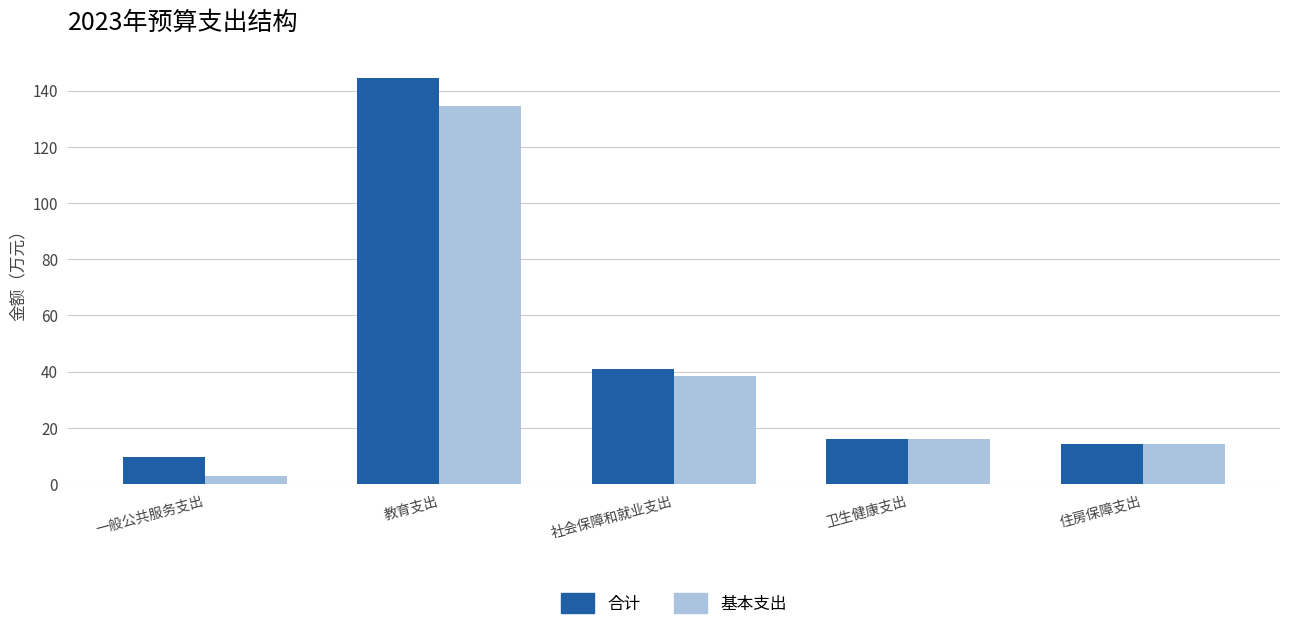

How many values in the 合计 series exceed 16?

3